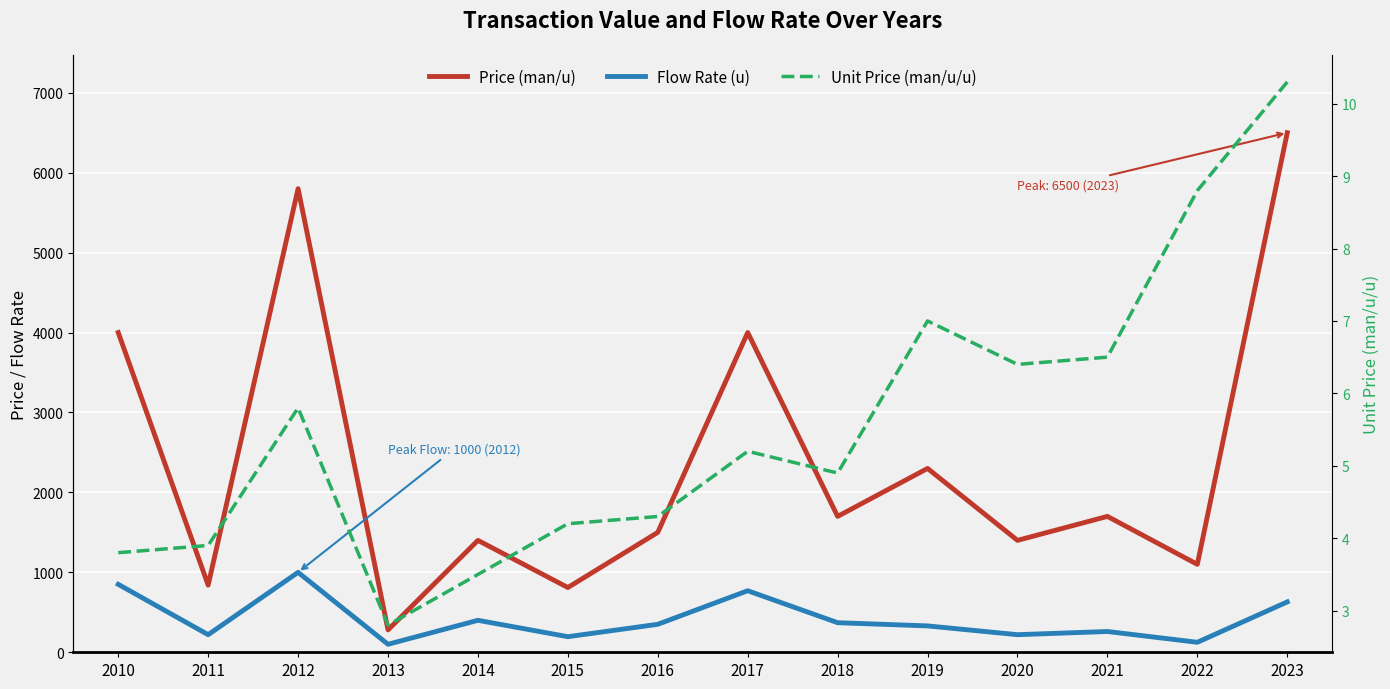

The value of Price (man/u) at 2016 is 2125.8. True or false?

False